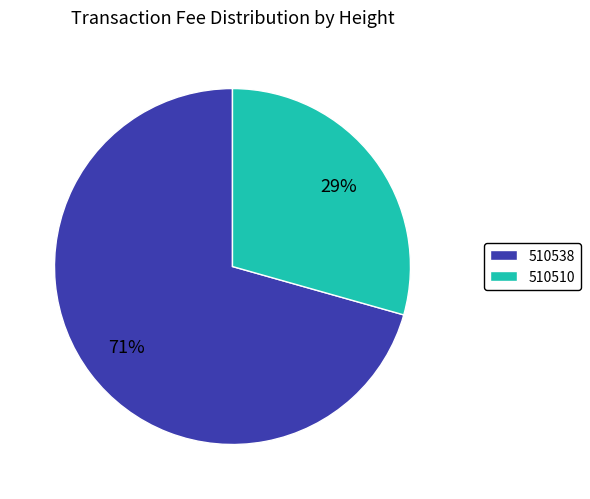

Between 510510 and 510538, which is larger?

510538